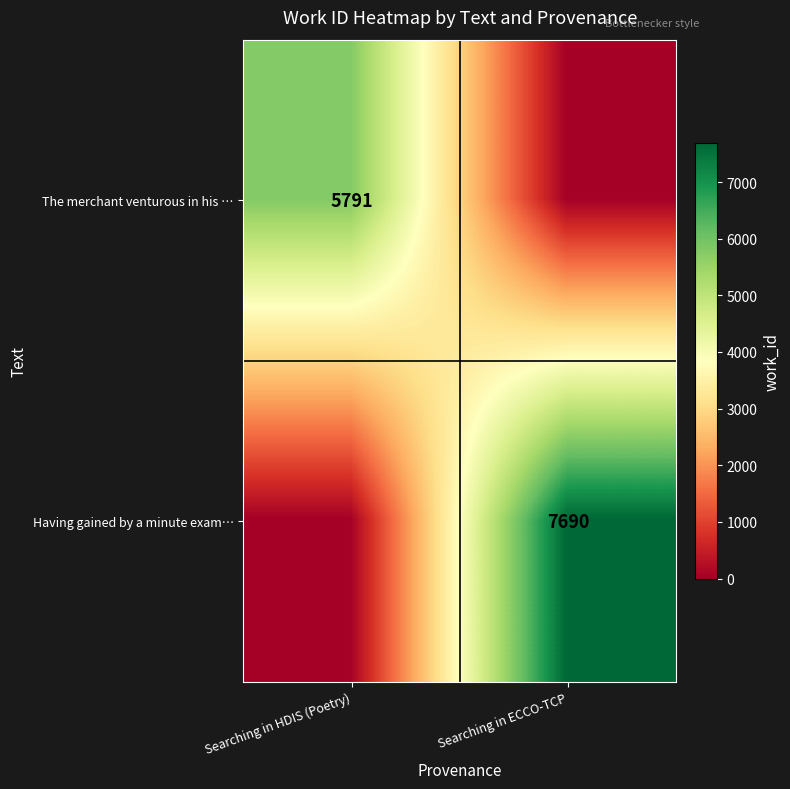

Is the value of The merchant venturous in his … at Searching in HDIS (Poetry) greater than the value of Having gained by a minute exam… at Searching in ECCO-TCP?

No